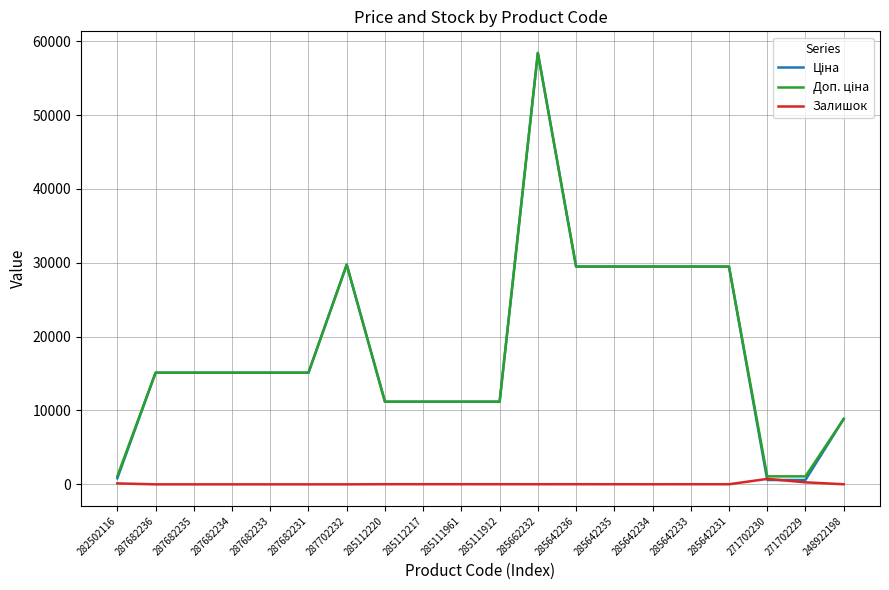

At which category is the sum across all series the highest?

285662232